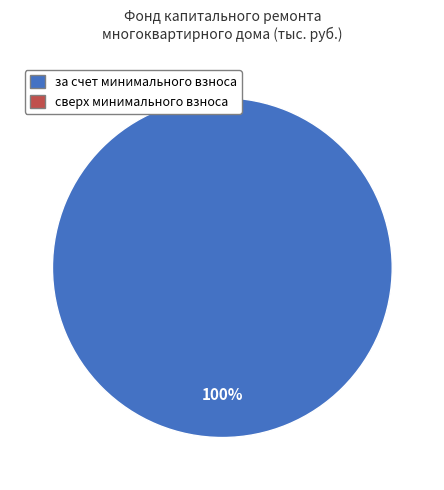

Is there any slice that represents more than half of the pie?

Yes